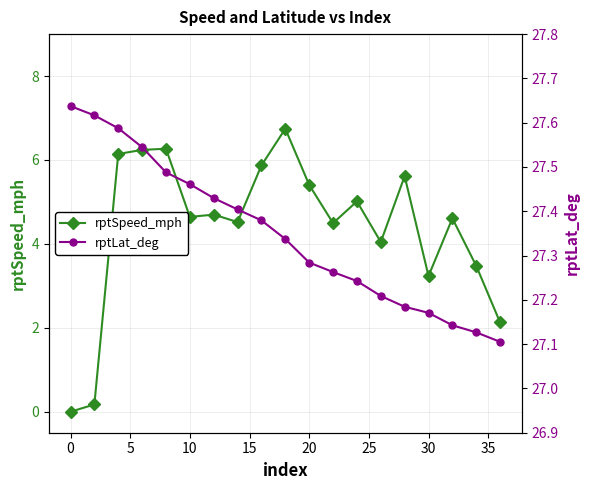

List the series in order of their overall mean, lowest first.

rptSpeed_mph, rptLat_deg